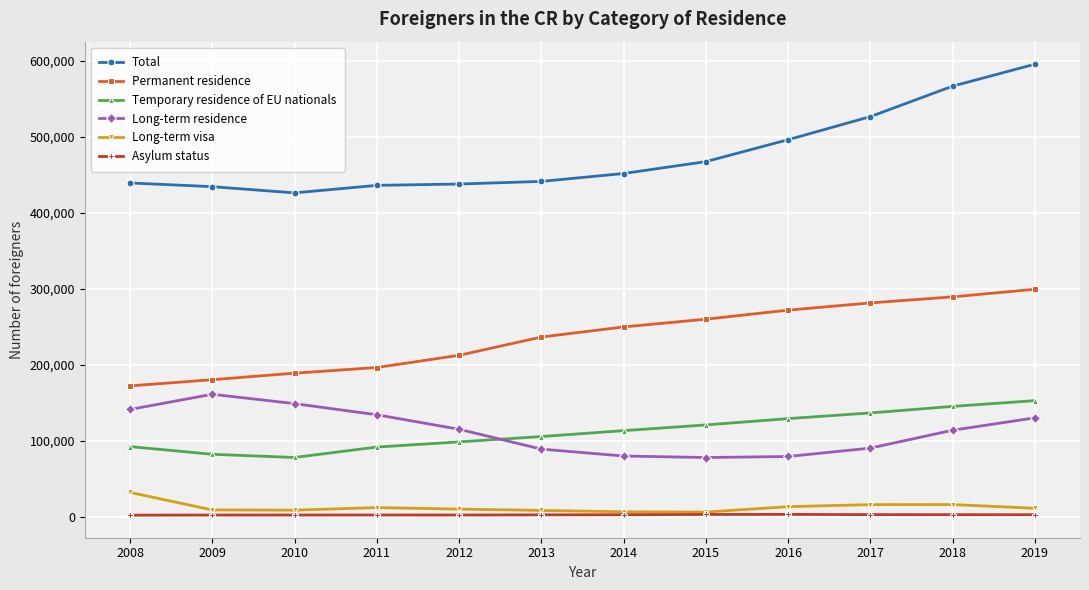

The value of Permanent residence at 2013 is 416444. True or false?

False